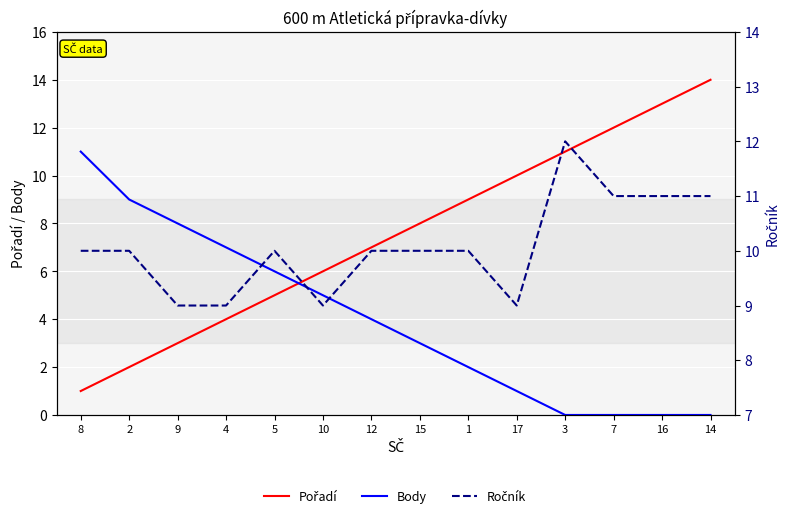

Which label corresponds to the largest value in the chart?

14